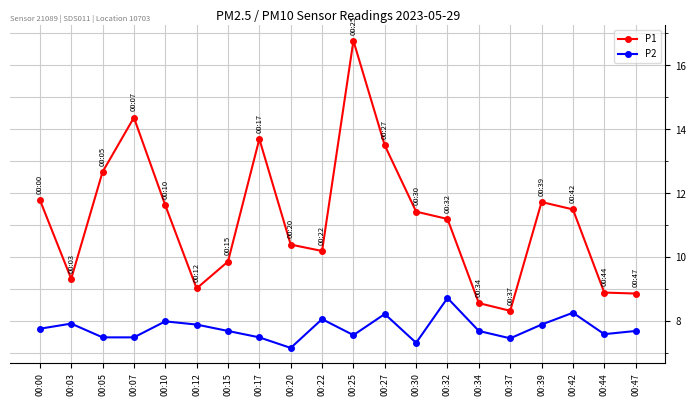

At which category is the sum across all series the highest?

00:25